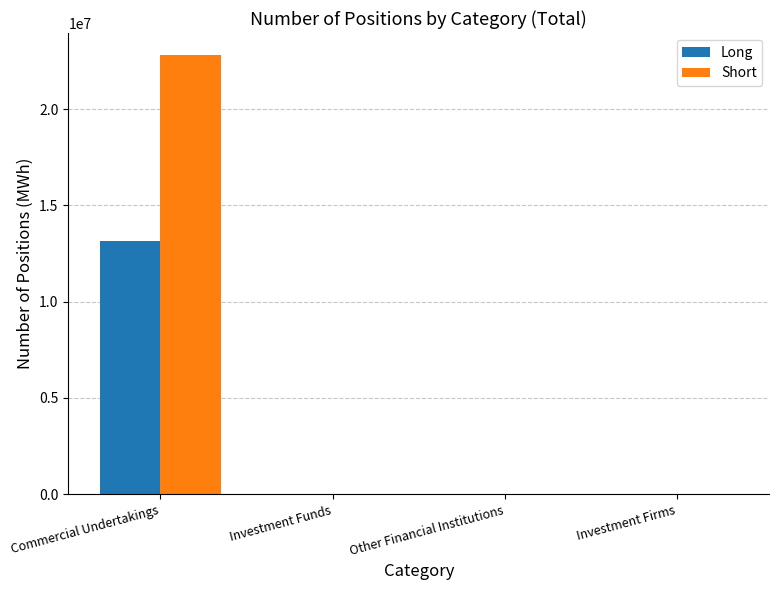

At which category is the sum across all series the highest?

Commercial Undertakings